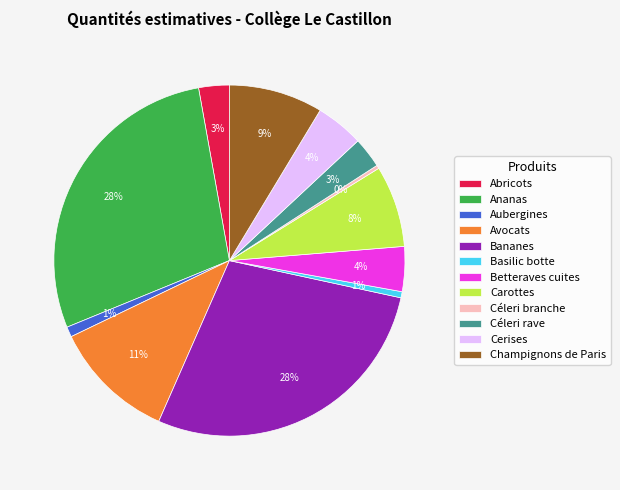

To the nearest percent, what is the difference between the largest and smallest slice percentages?

28%